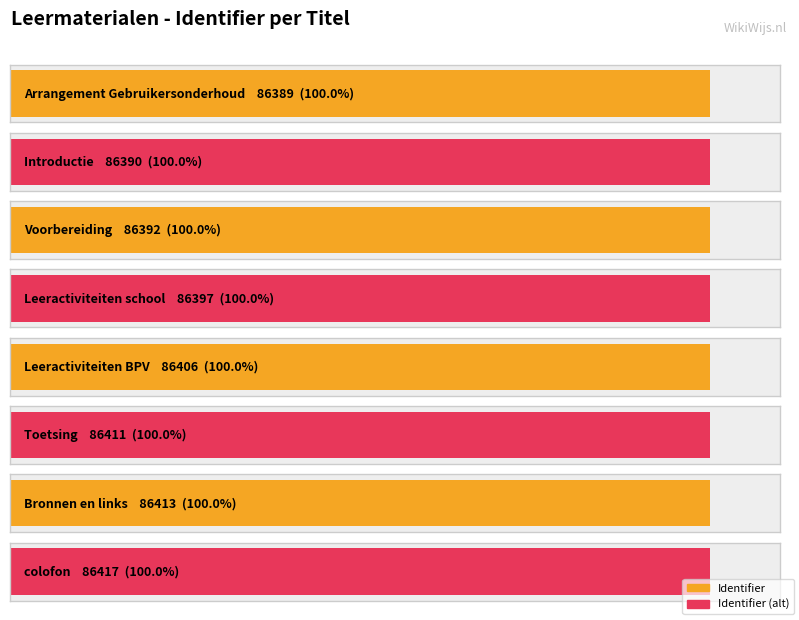

How many data points are less than 86406?

4